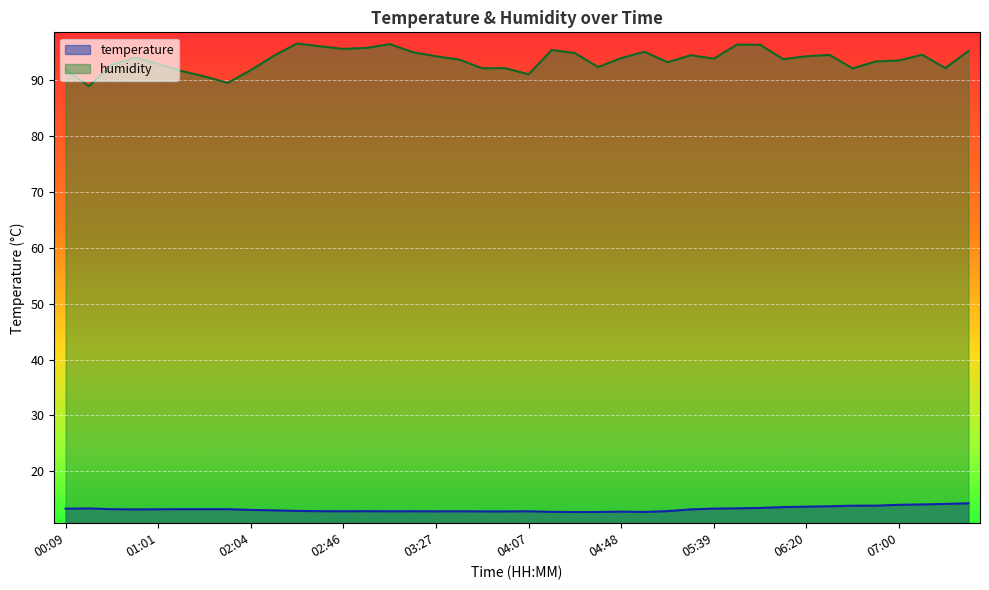

Which has a higher value, 01:01 or 04:38?

01:01